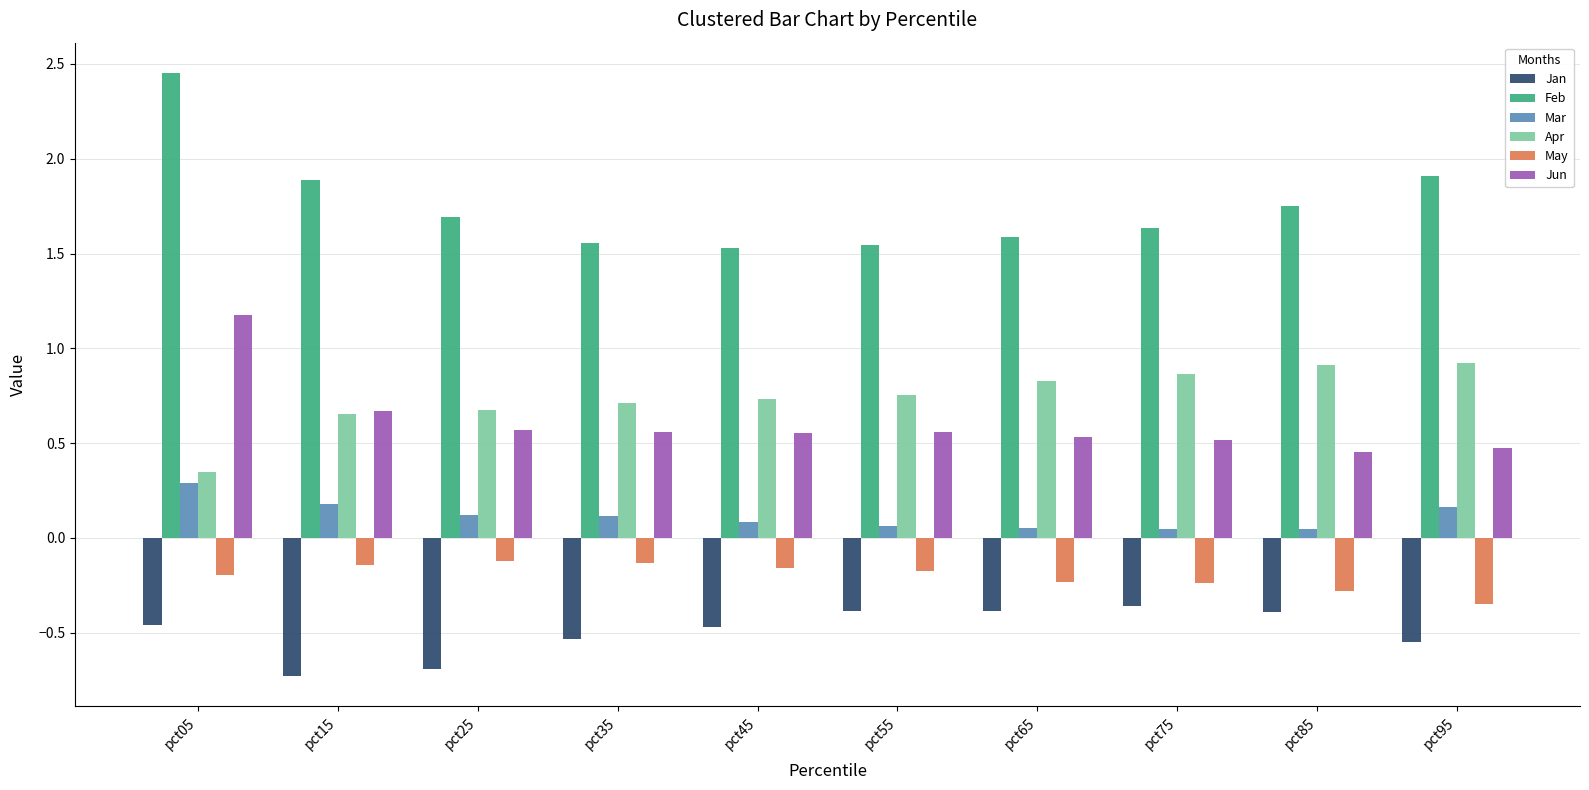

What is the difference between the maximum and minimum values in the Jan series?

0.4